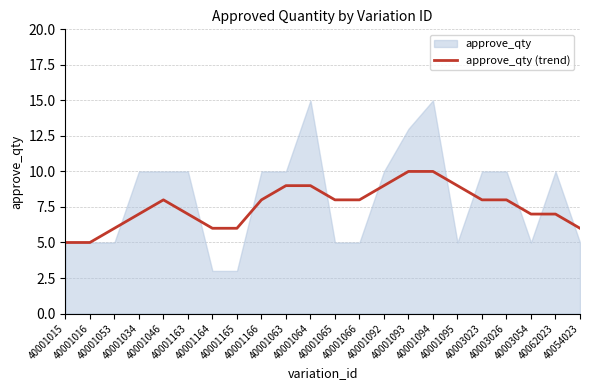

What is the lowest value of the approve_qty (trend) series?

5